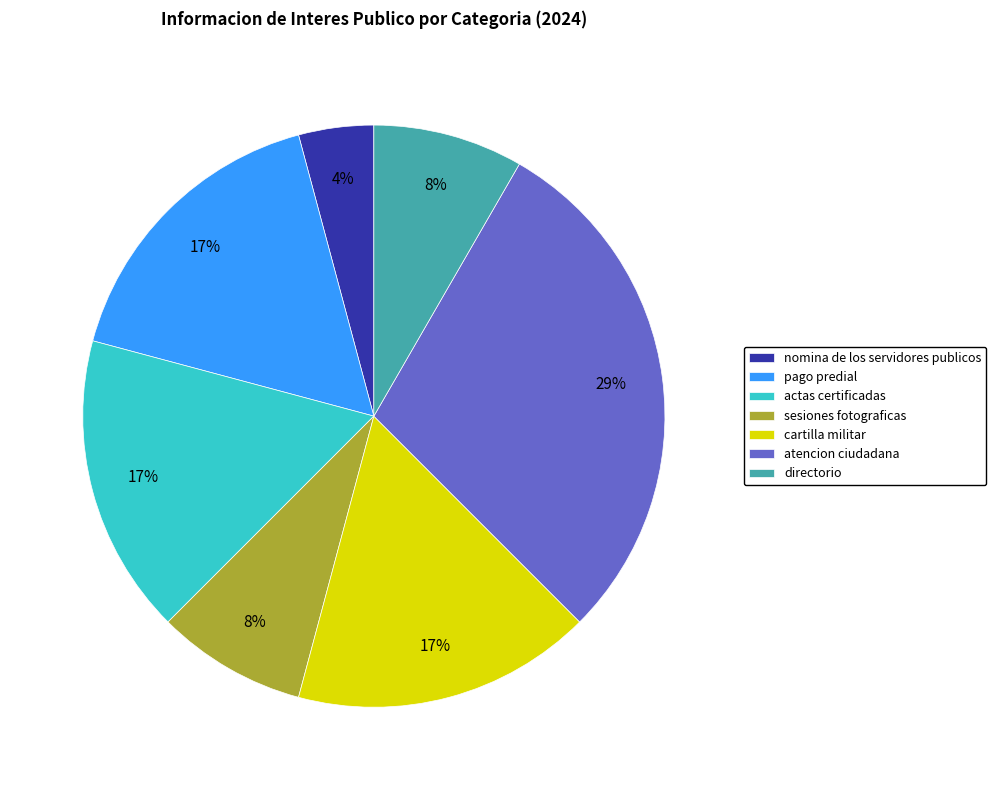

To the nearest percent, what percentage of the pie is atencion ciudadana?

29%